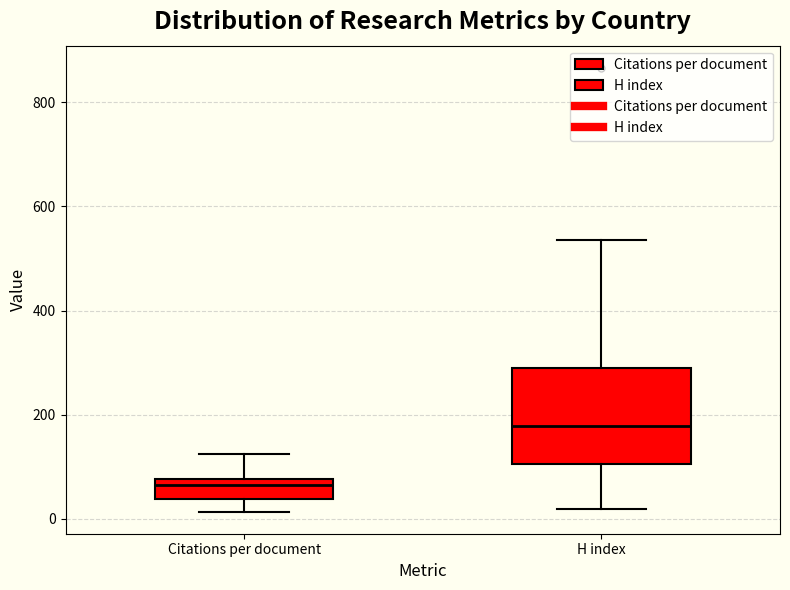

Reading left to right, transcribe this box plot: for each box, give where its median line is, the range the box spans, and where its two whiskers end, as read against the y-axis. The values are not printed on the chart, so give them approximately, as read against the axis.

Citations per document: median 60, box 40 to 80, whiskers 20 to 120
H index: median 180, box 100 to 300, whiskers 20 to 540